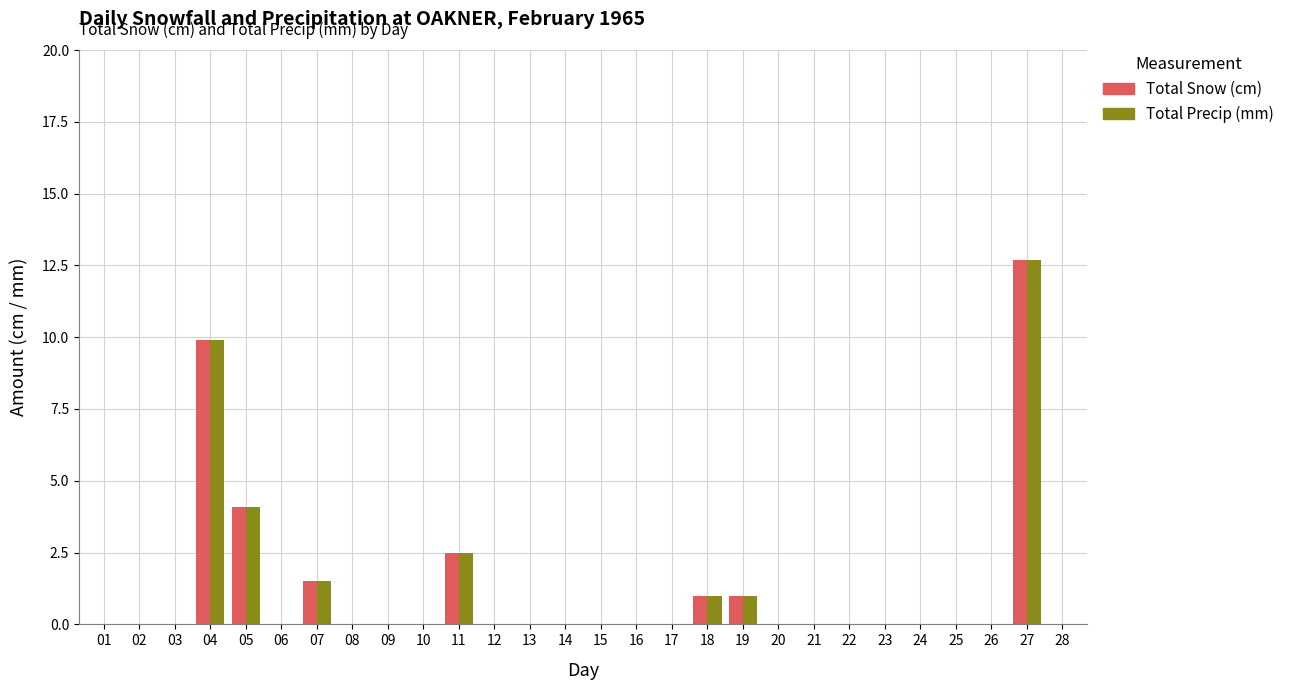

How many groups of bars are there?

28